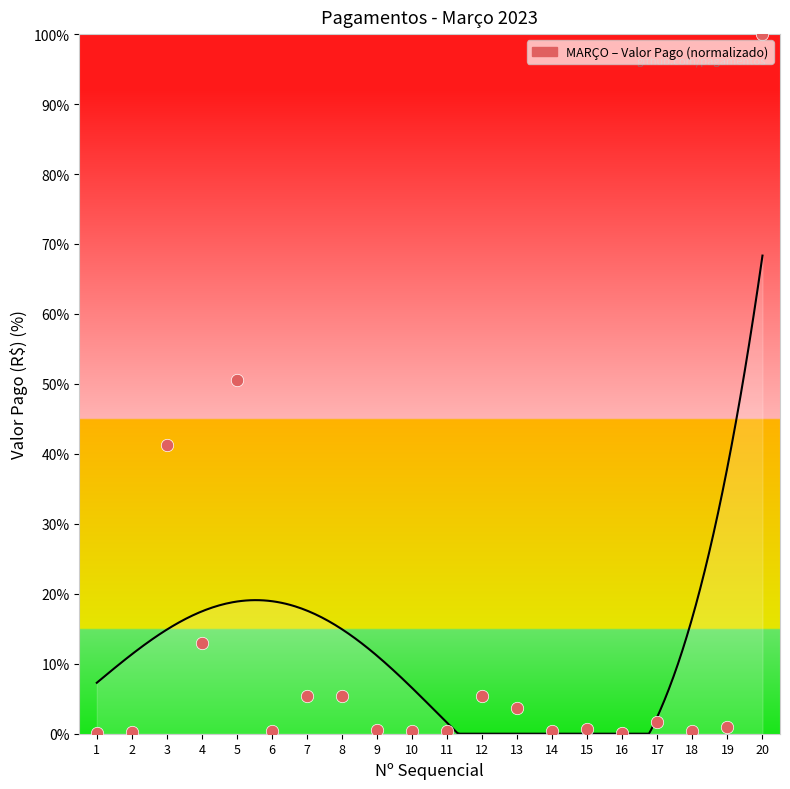

At how many categories does at least one series exceed 14?

3